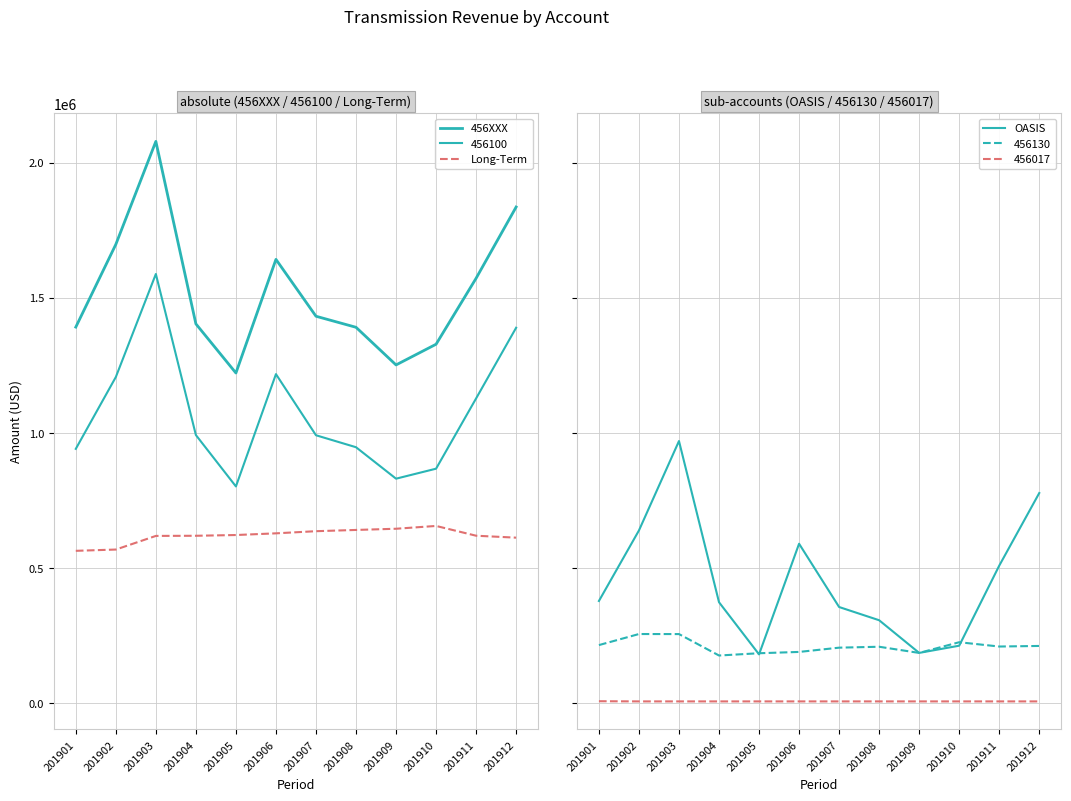

What is the value of the OASIS point at the 11th from the left?

508468.0